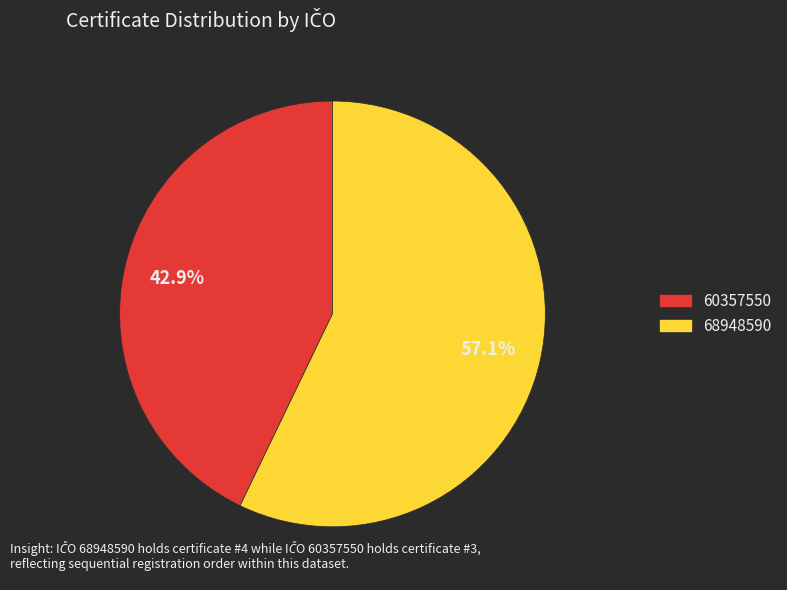

To the nearest percent, what portion does 68948590 represent?

57%